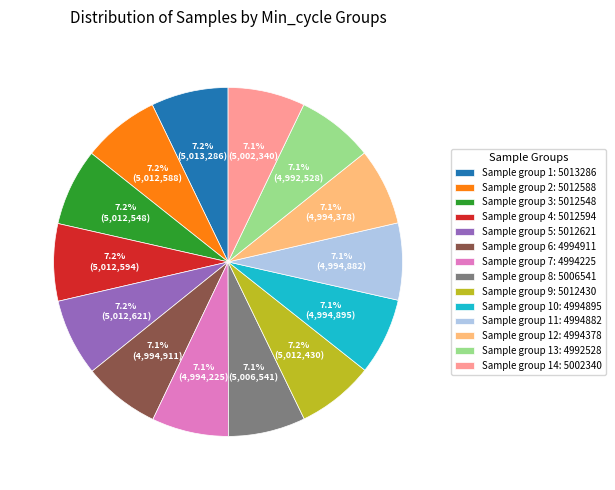

Does any single category account for the majority?

No